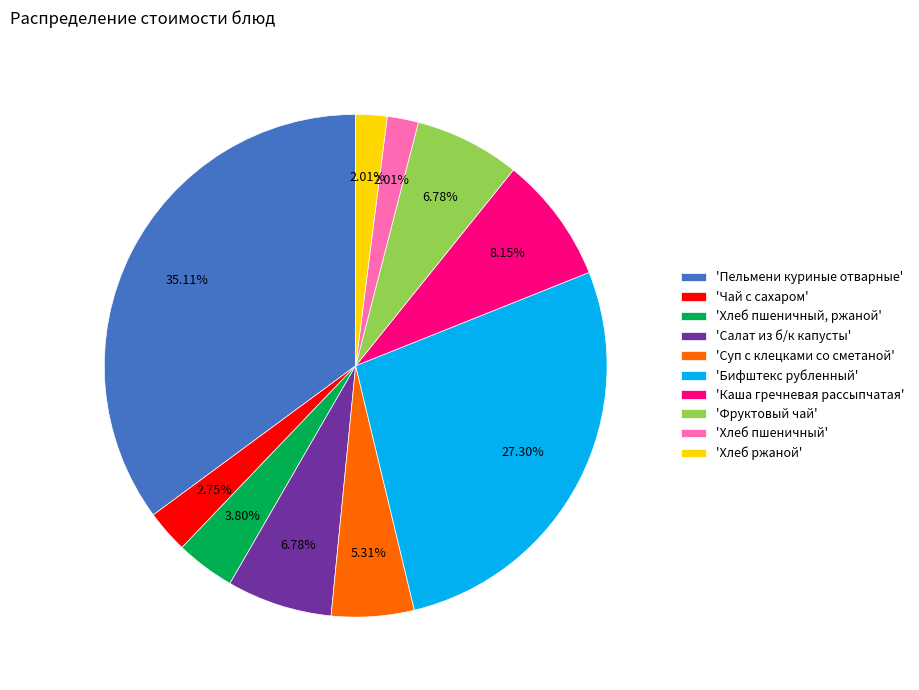

Count the number of slices in the pie.

10